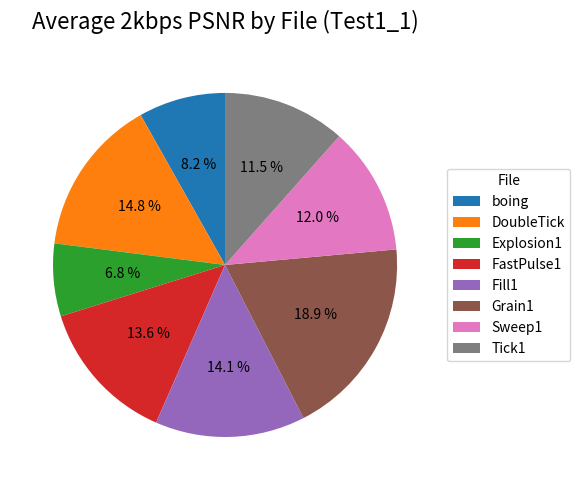

Between Grain1 and Tick1, which is larger?

Grain1